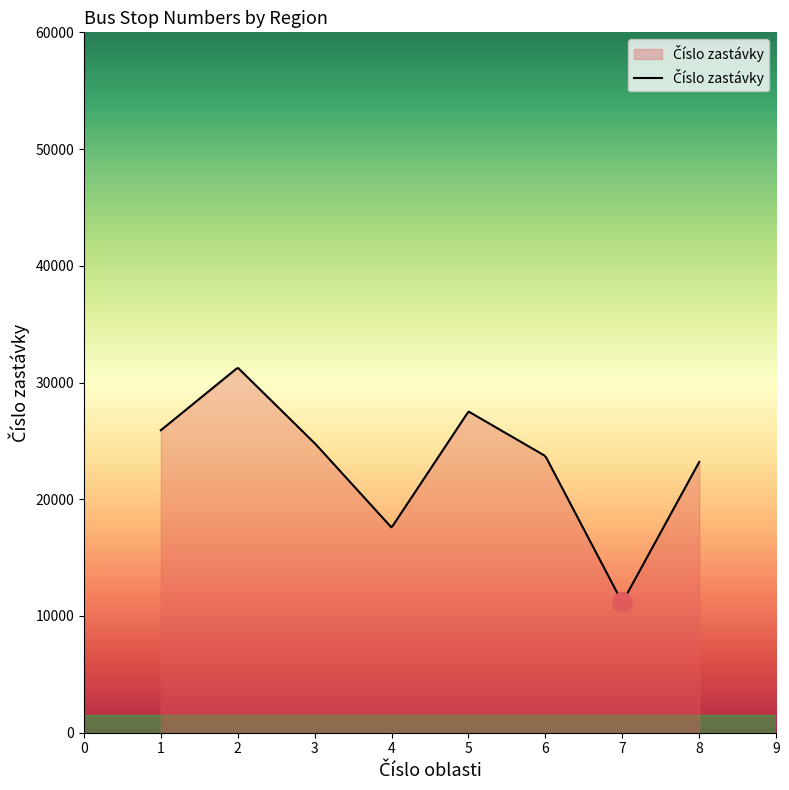

What is the difference between the maximum and minimum values?

19996.8